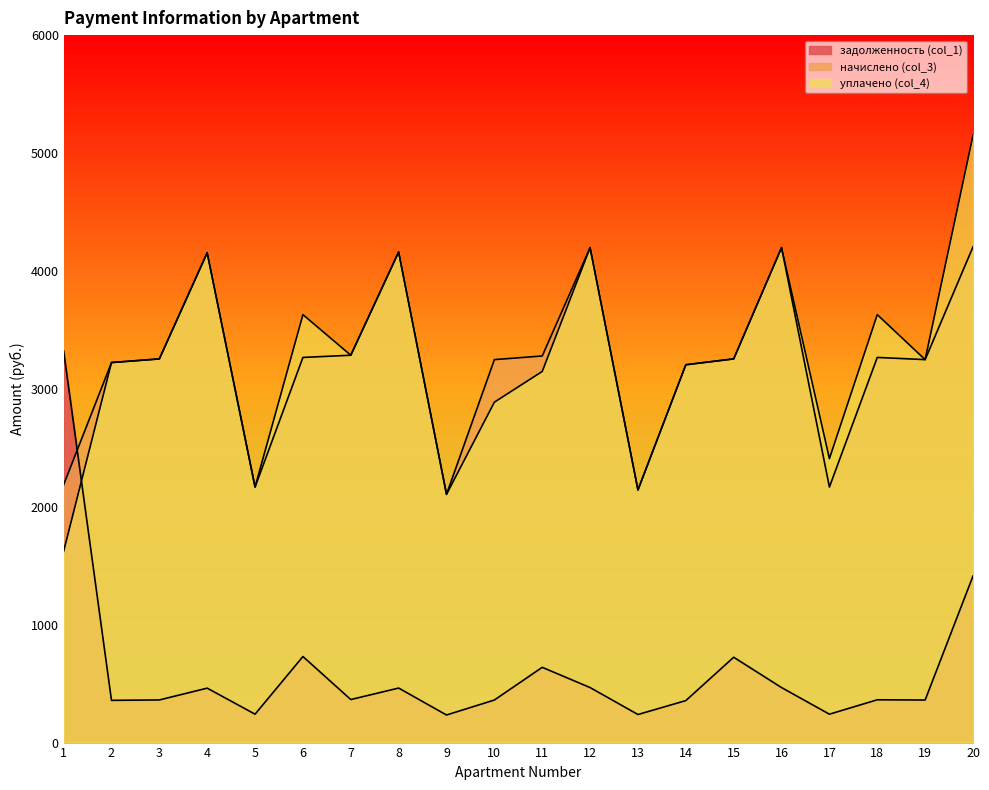

Where is уплачено (col_4) nearest to the value 3385?

7